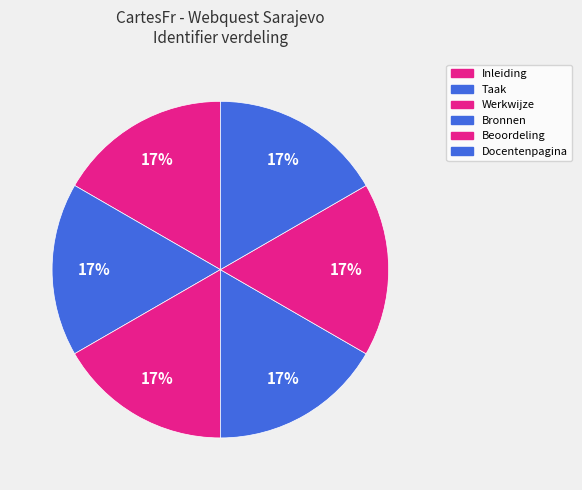

To the nearest percent, what is the combined percentage of Inleiding and Beoordeling?

33%